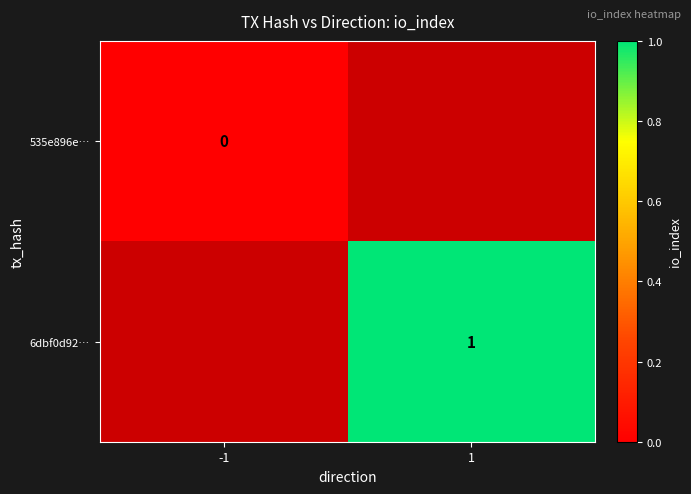

Between -1 and 1, which is larger?

1